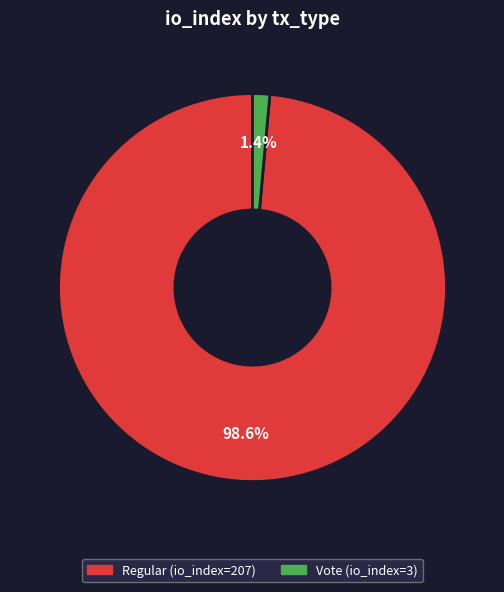

How many slices are in this pie chart?

2